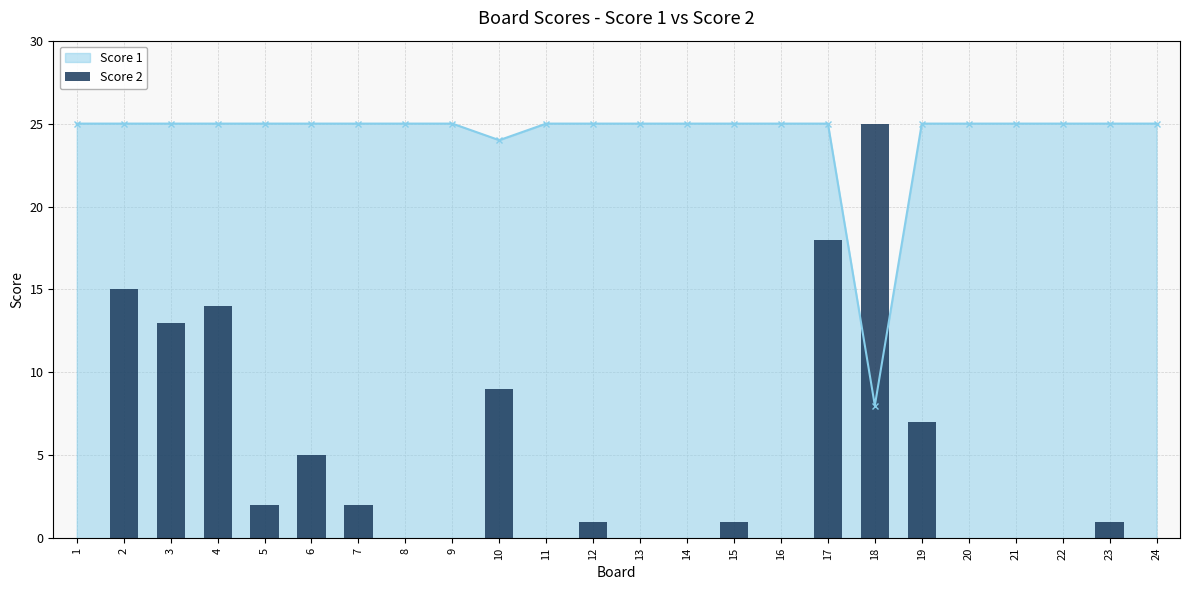

What is the difference between the maximum and second lowest values?

25